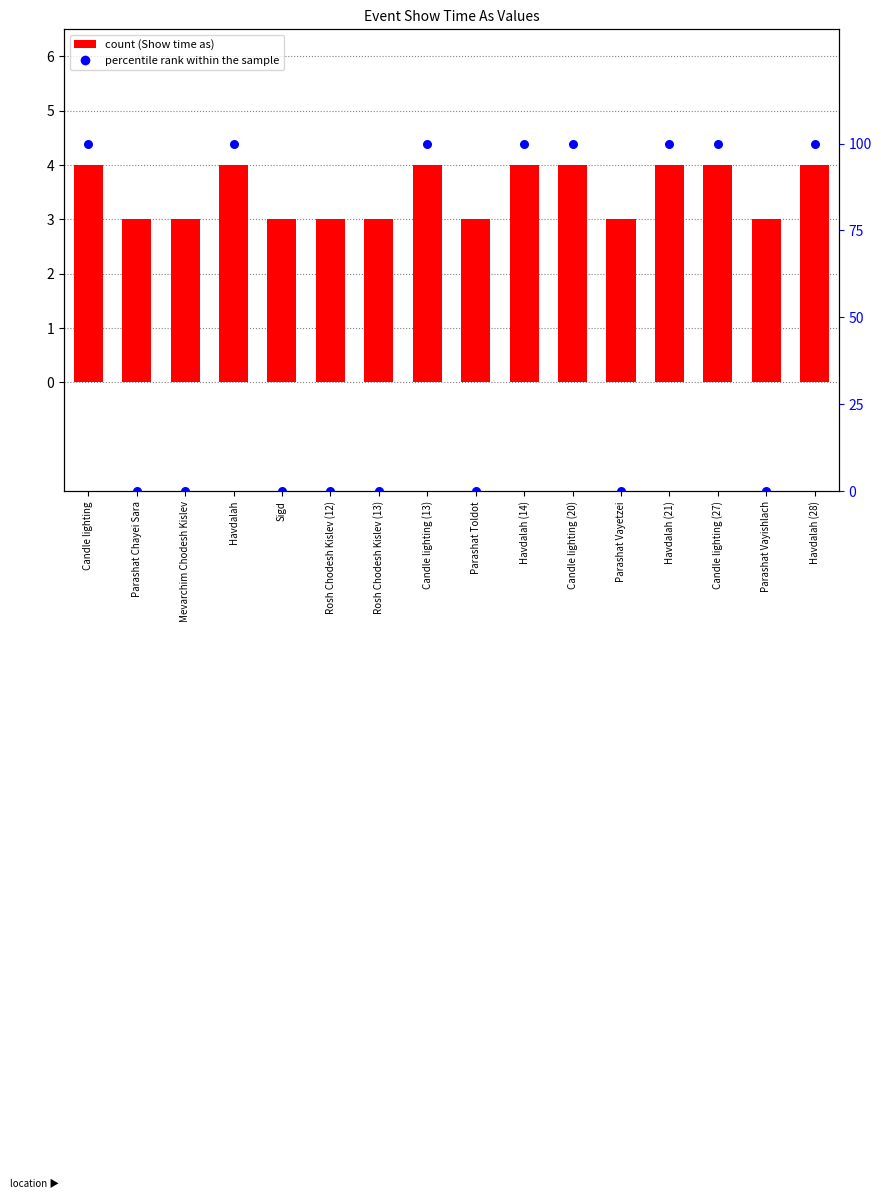

Which series has the largest total across all categories?

percentile rank within the sample